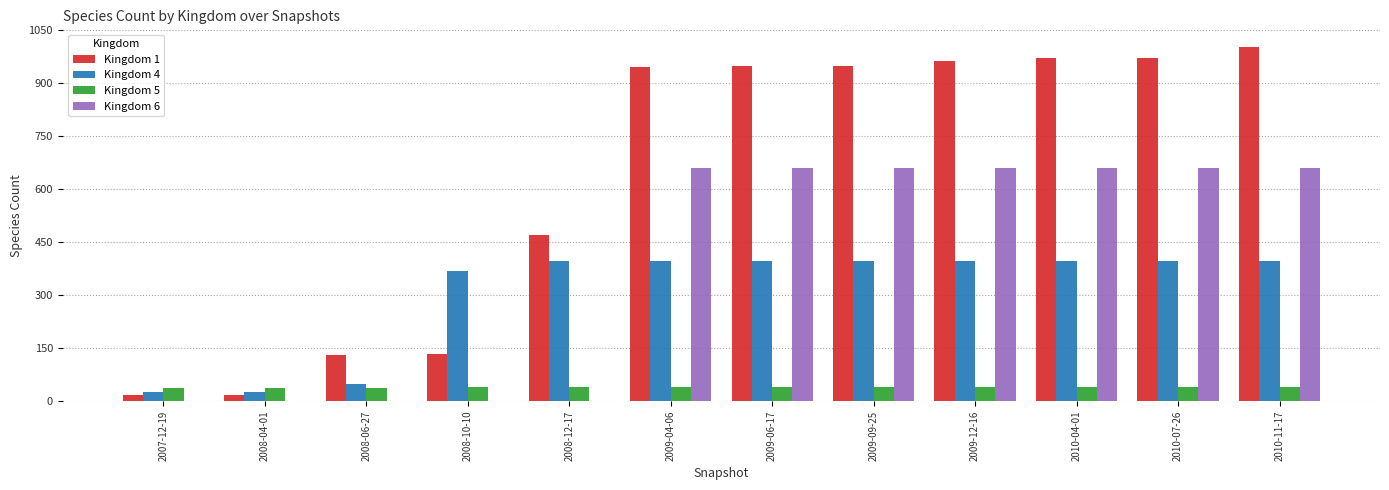

Are the bars horizontal?

No